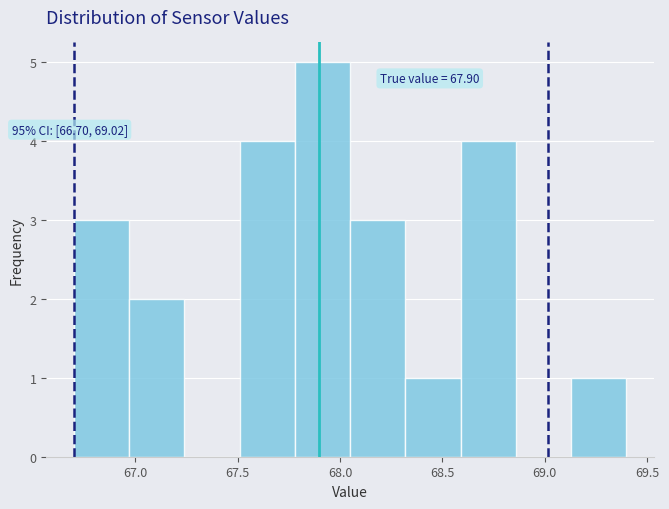

Over which range of the x-axis is the bar tallest?

67.78 to 68.05